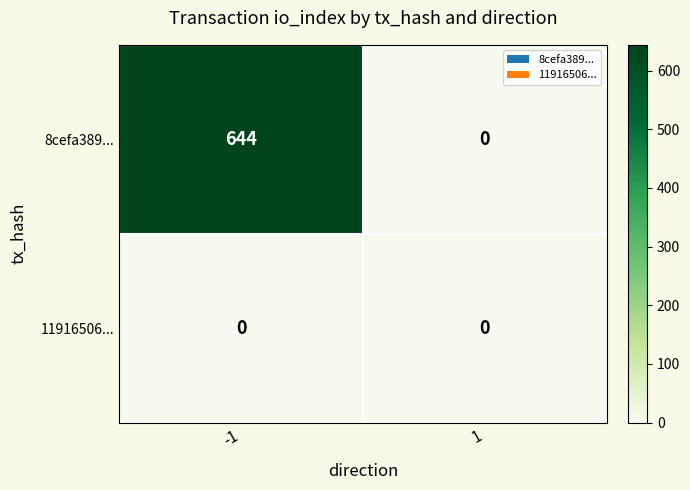

The 8cefa389... series shows 644 at -1. True or false?

True